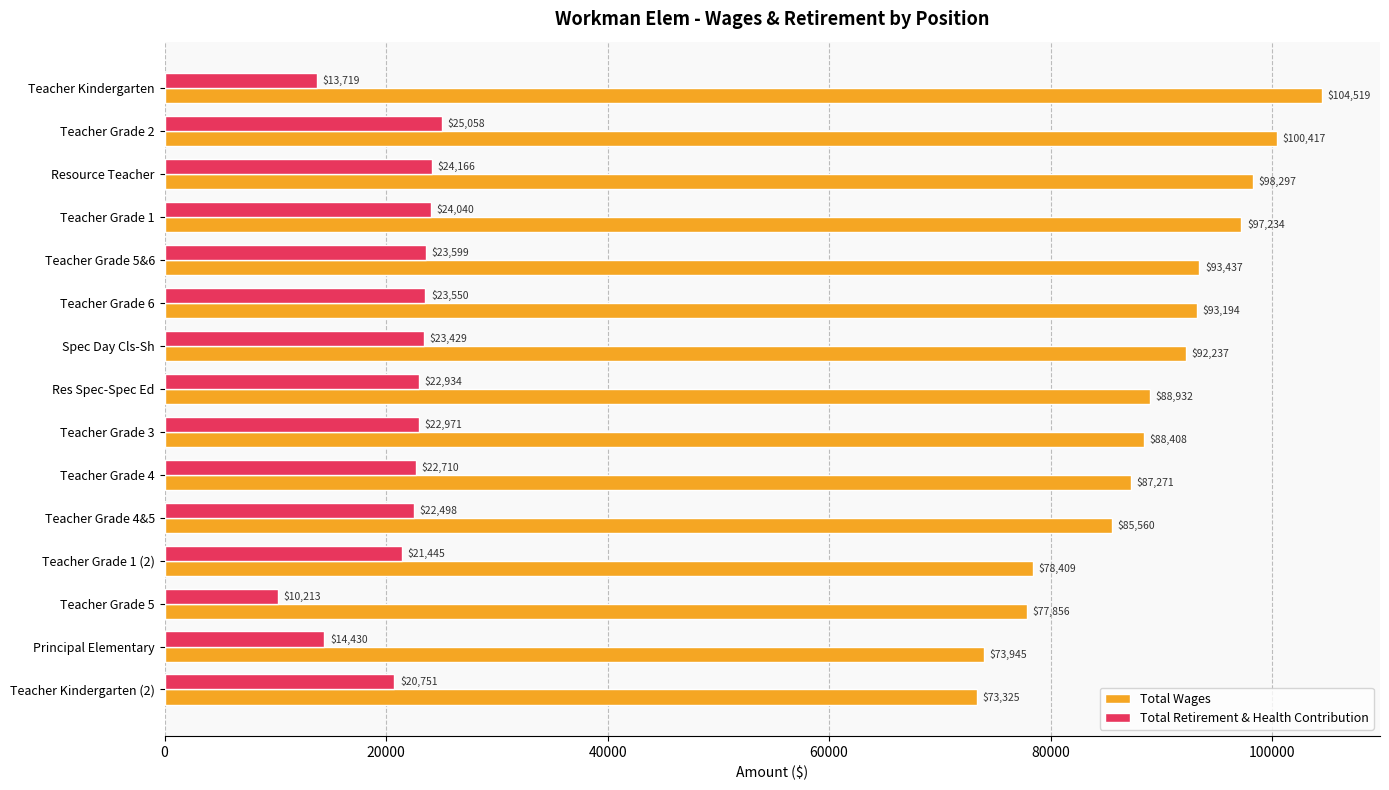

Which series has the widest spread of values?

Total Wages